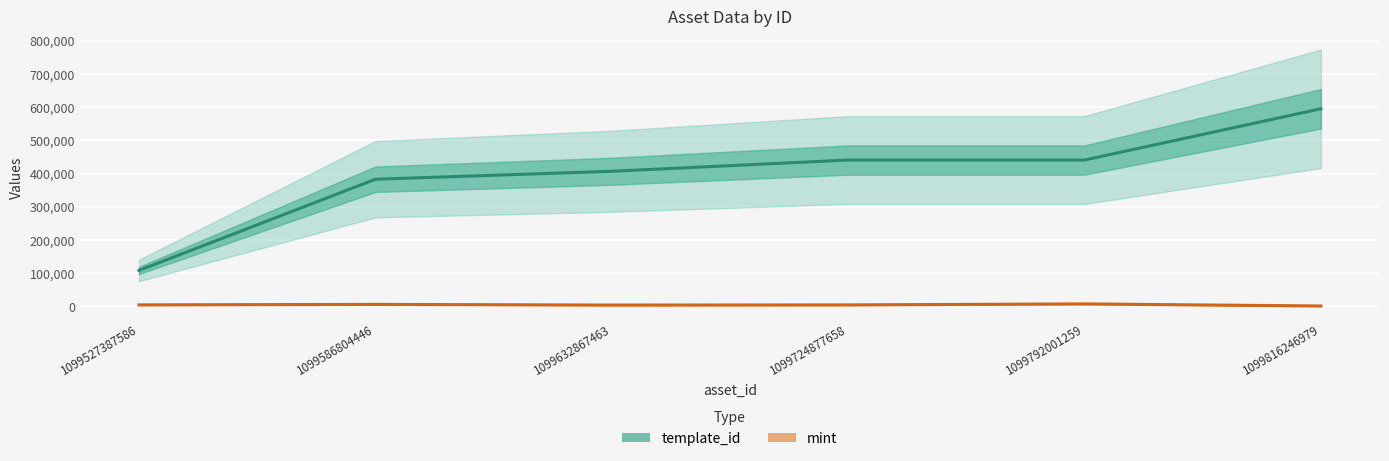

Reading left to right, extract all data points from this chart.

mint: 1099527387586=4770	1099586804446=6251	1099632867463=4199	1099724877658=4702	1099792001259=7678	1099816246979=1402
template_id: 1099527387586=108484	1099586804446=383071	1099632867463=407032	1099724877658=440886	1099792001259=440886	1099816246979=595229